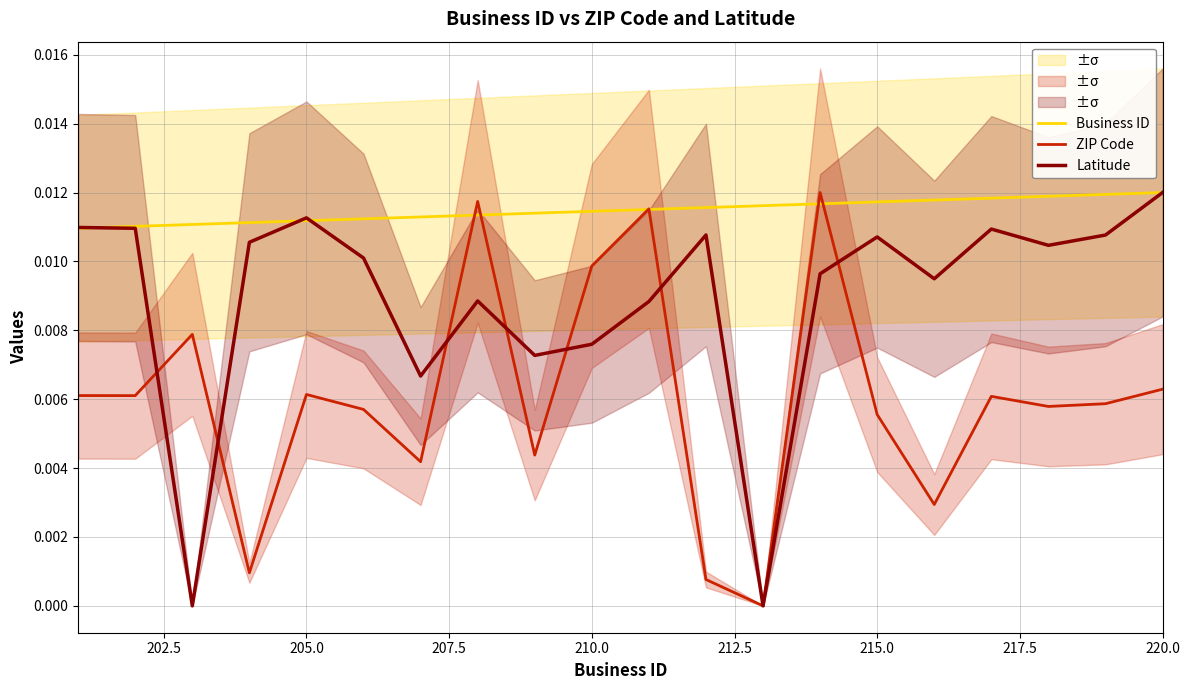

True or false: ZIP Code and Business ID intersect in this chart.

True